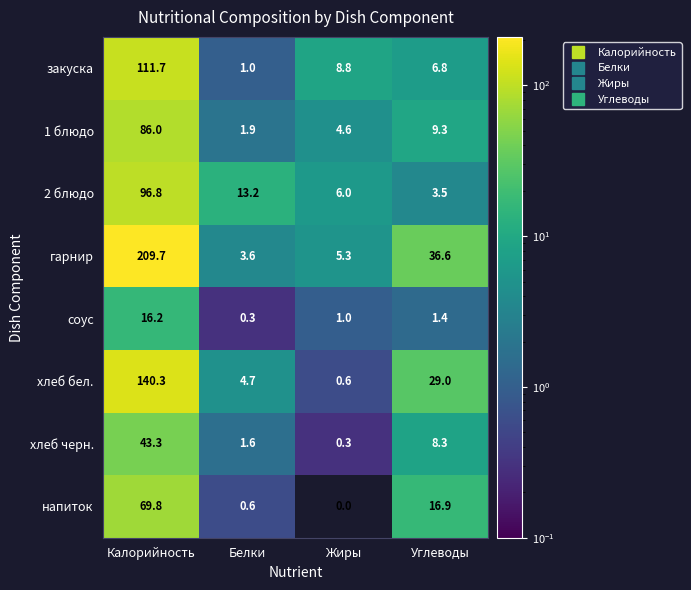

At Белки, list the series in order from smallest to largest.

соус, напиток, закуска, хлеб черн., 1 блюдо, гарнир, хлеб бел., 2 блюдо